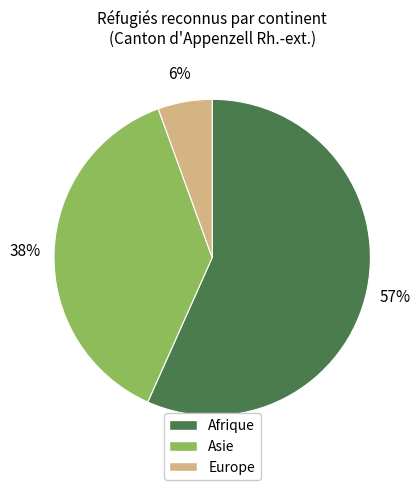

Which slice represents more than half of the pie?

Afrique